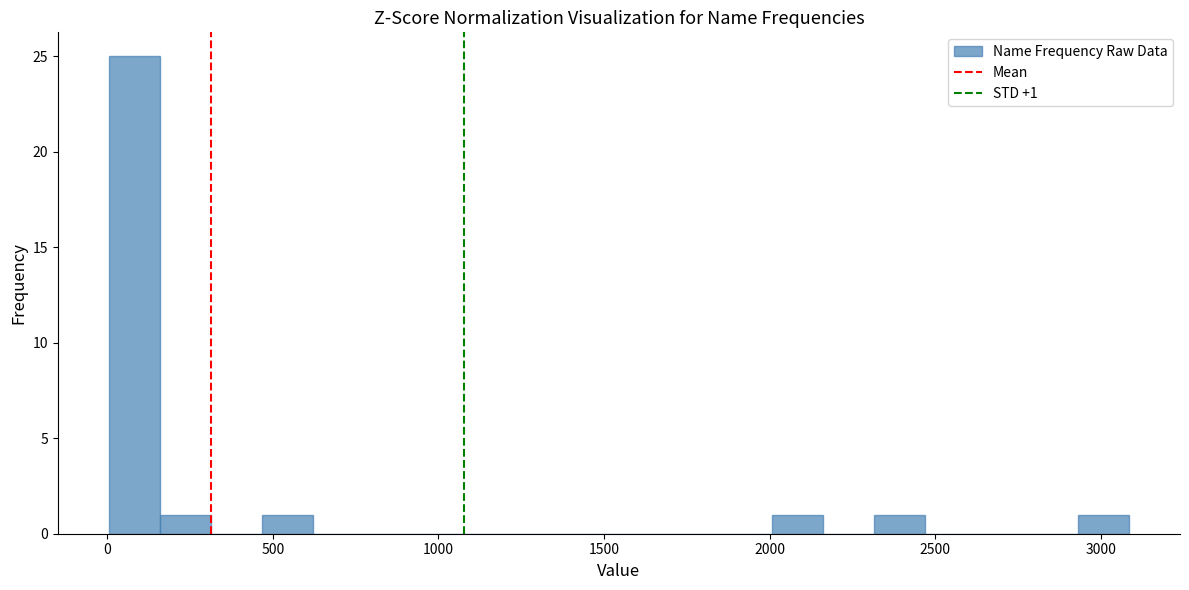

Around what value on the x-axis is the tallest bar? Give the approximate position of its centre, as read against the axis.

100